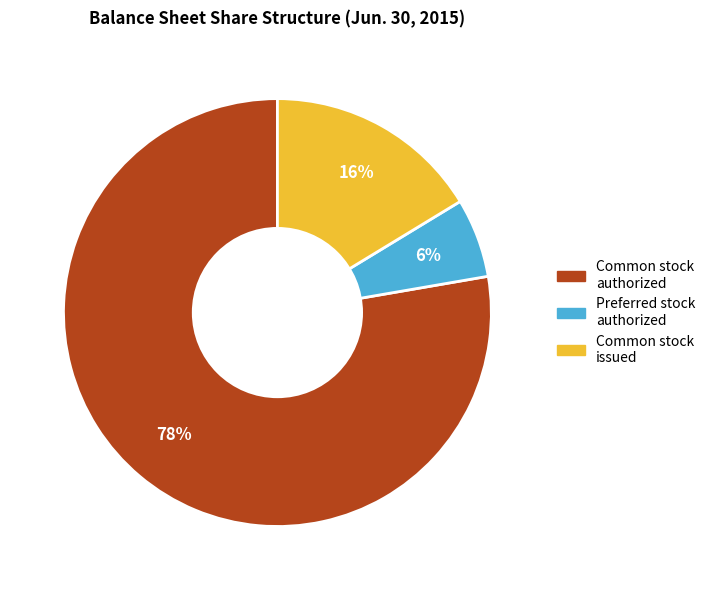

How many slices are in this pie chart?

3